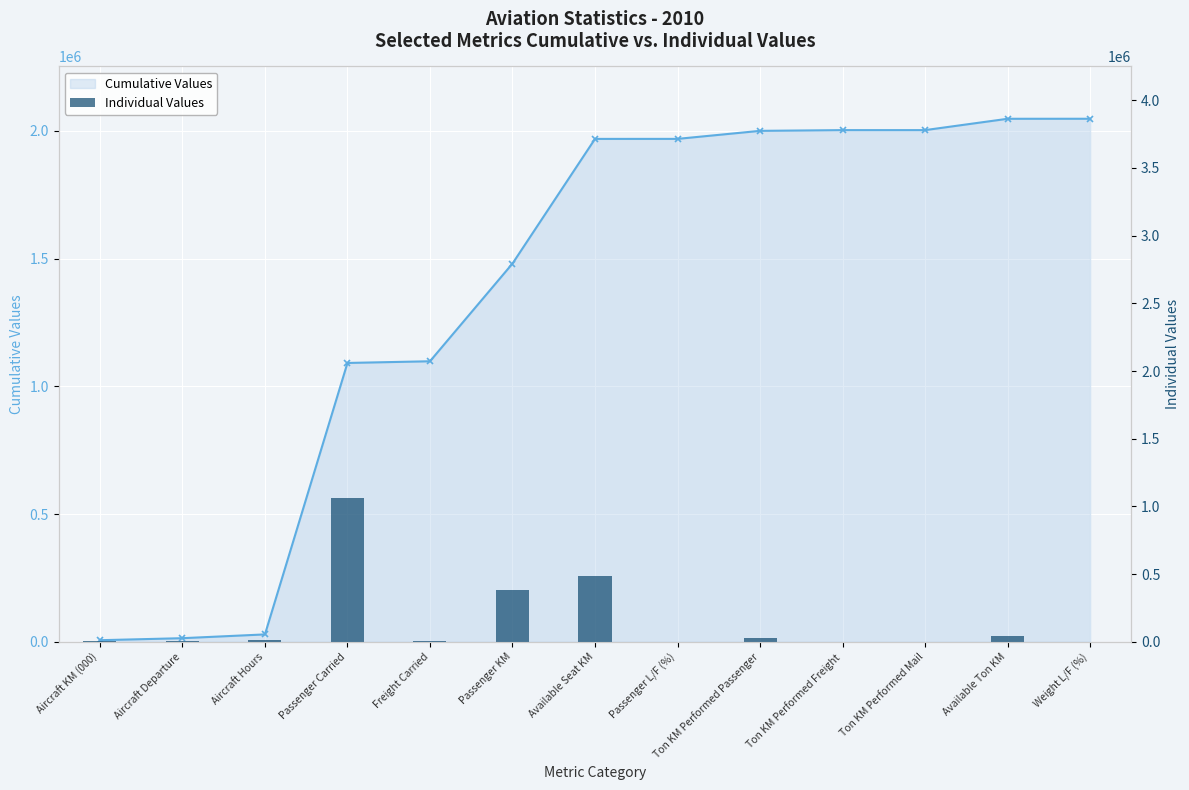

True or false: Cumulative Values has a value of 23722 at Aircraft Departure.

False